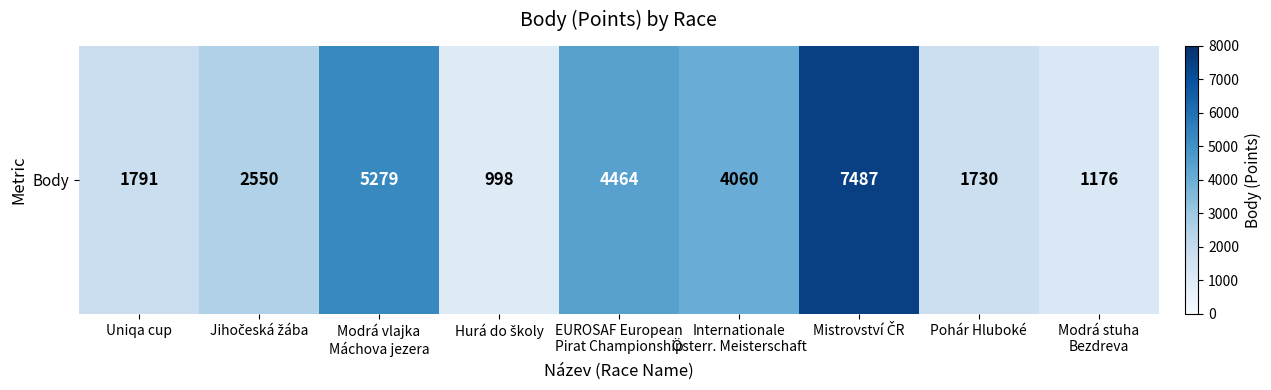

What is the minimum value shown in the chart?

998